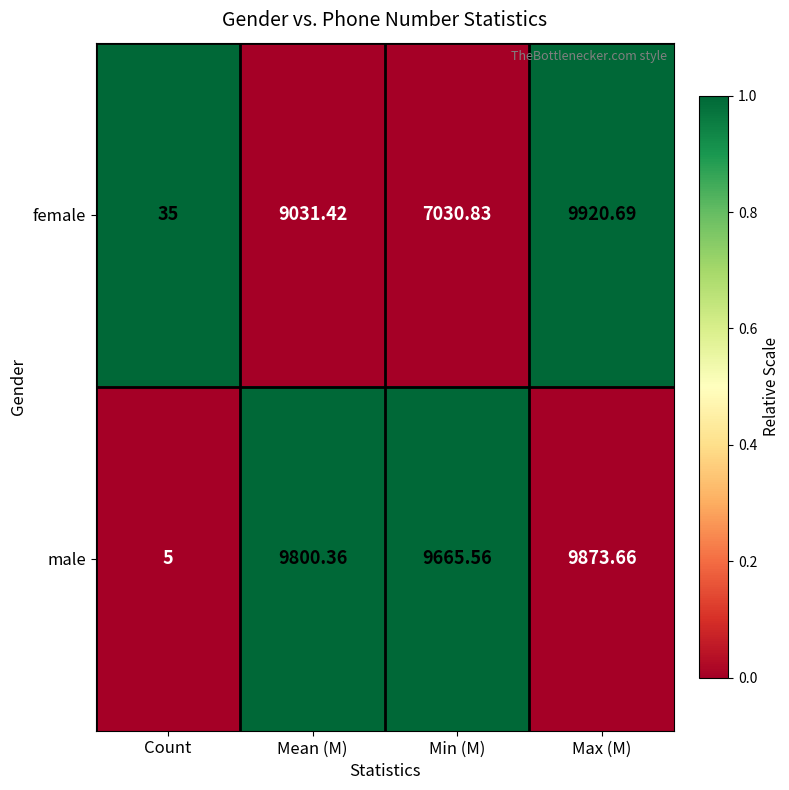

At which label is female closest to 4977?

Min (M)